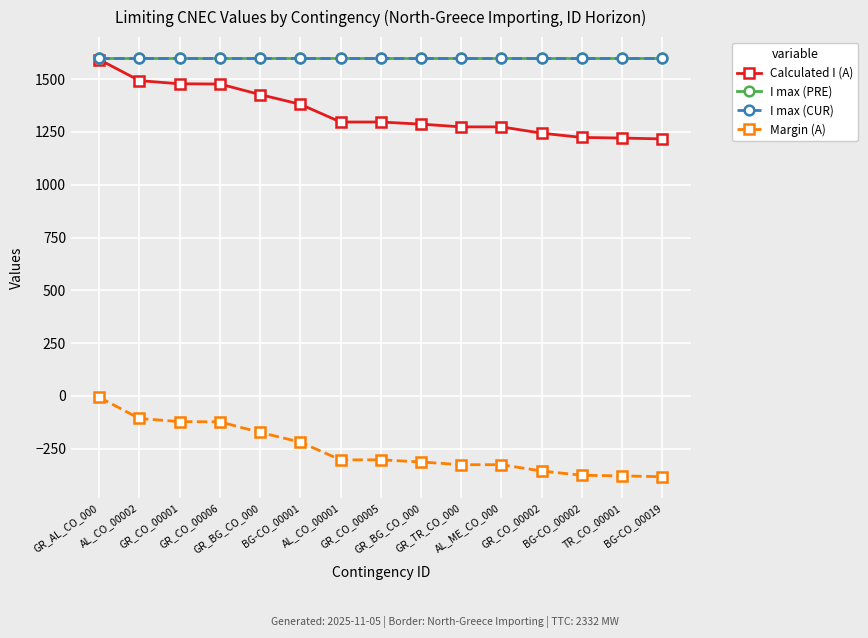

Is it true that I max (CUR) equals 818 at GR_AL_CO_000?

False